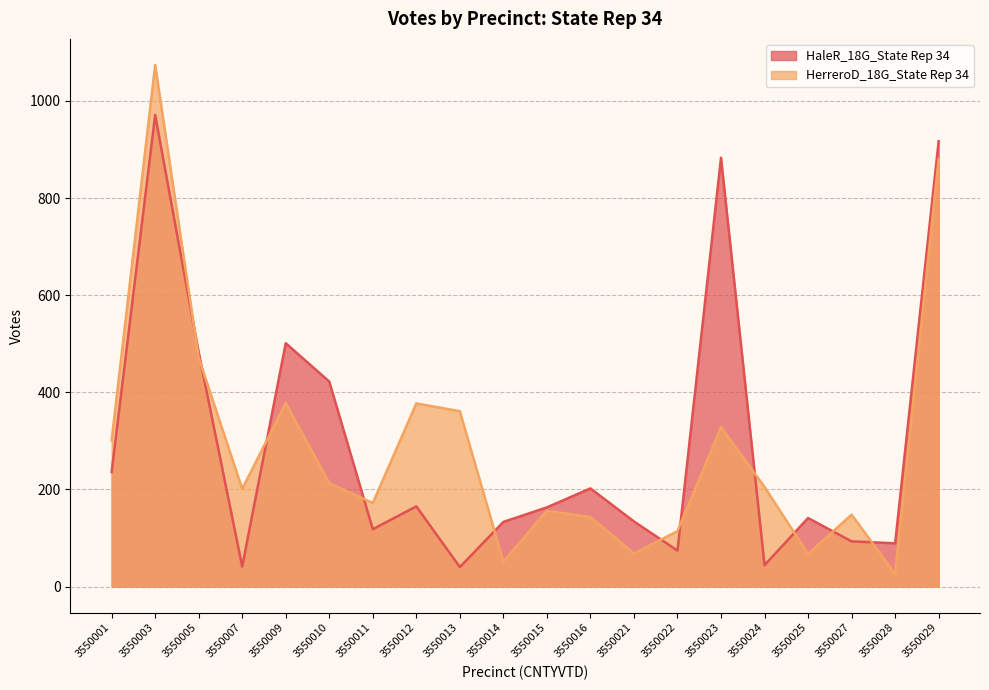

At how many categories does at least one series exceed 160?

14